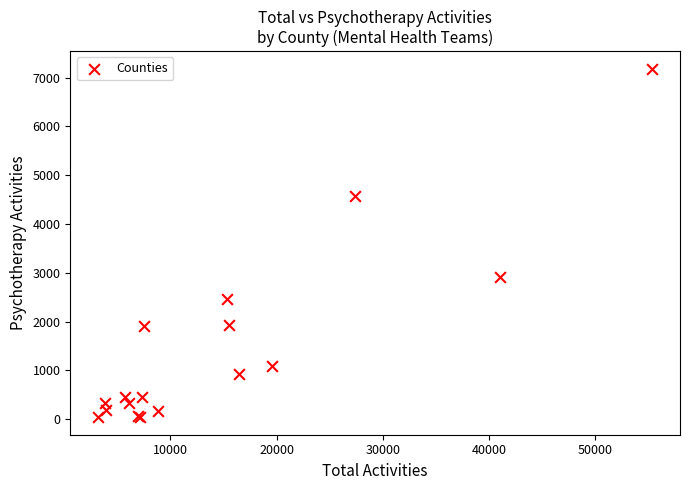

What Y value in the scatter plot is closest to 3611?

2911